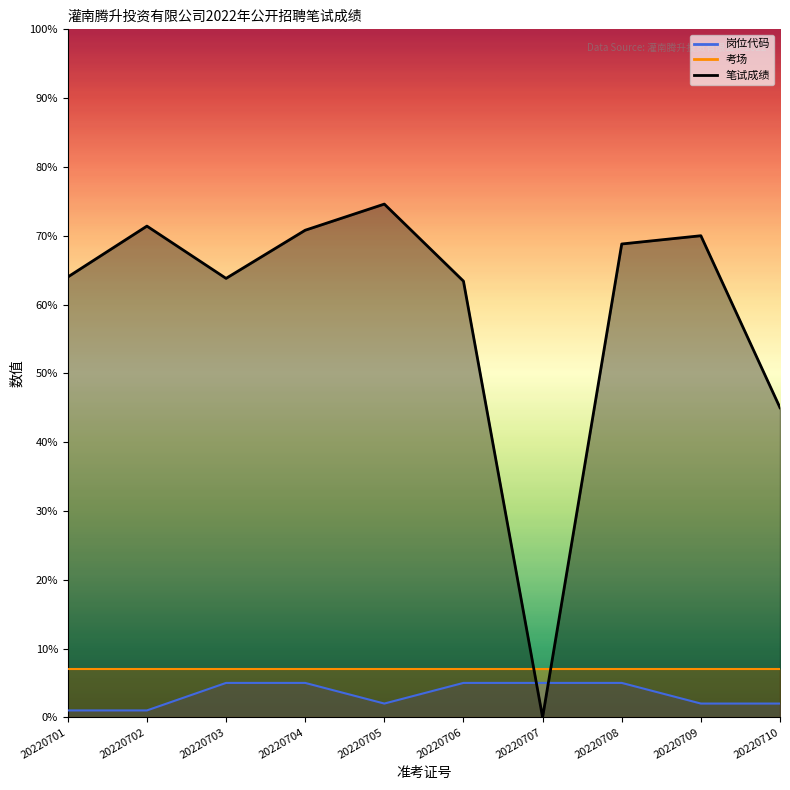

How many times do 岗位代码 and 笔试成绩 cross each other?

2